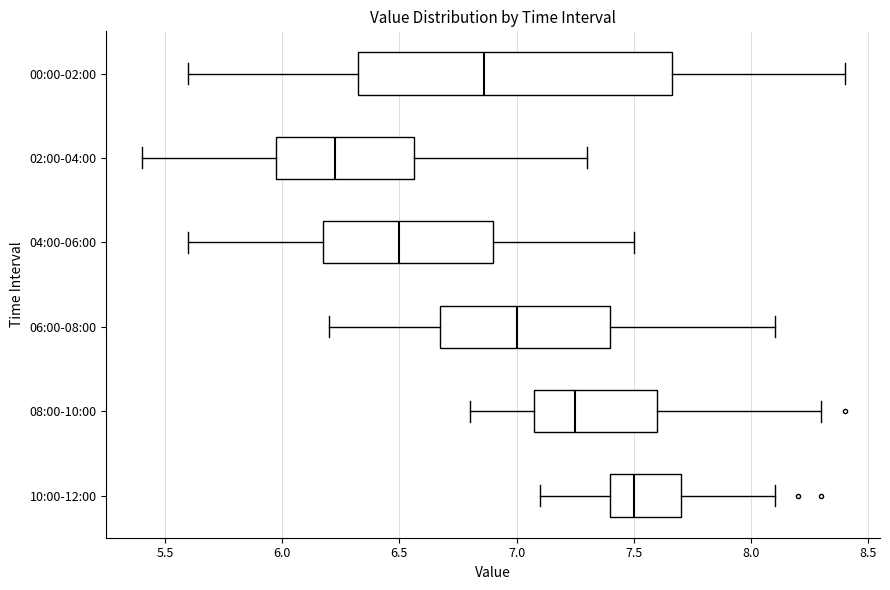

Which box has the furthest to the left median line?

02:00-04:00